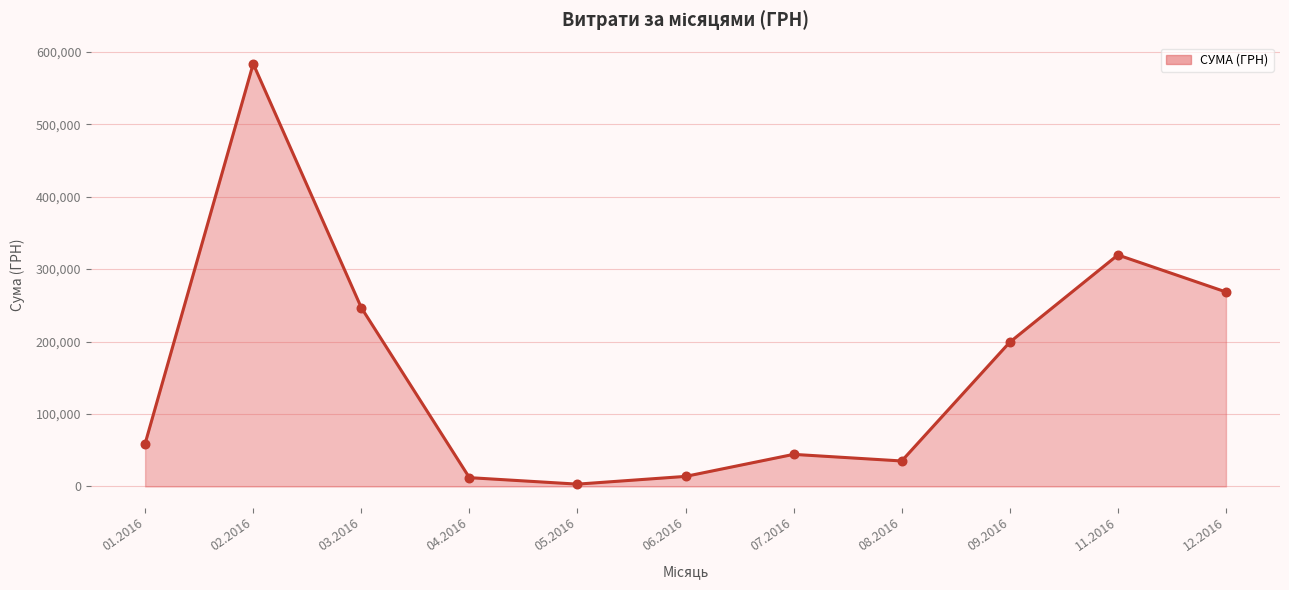

Which has a higher value, 02.2016 or 09.2016?

02.2016